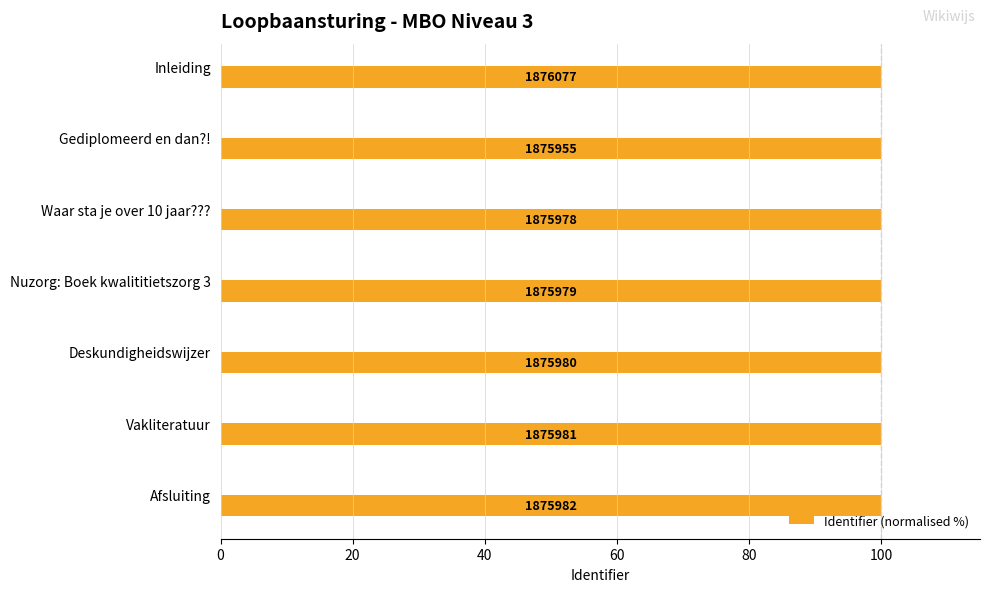

Are the bars horizontal?

Yes